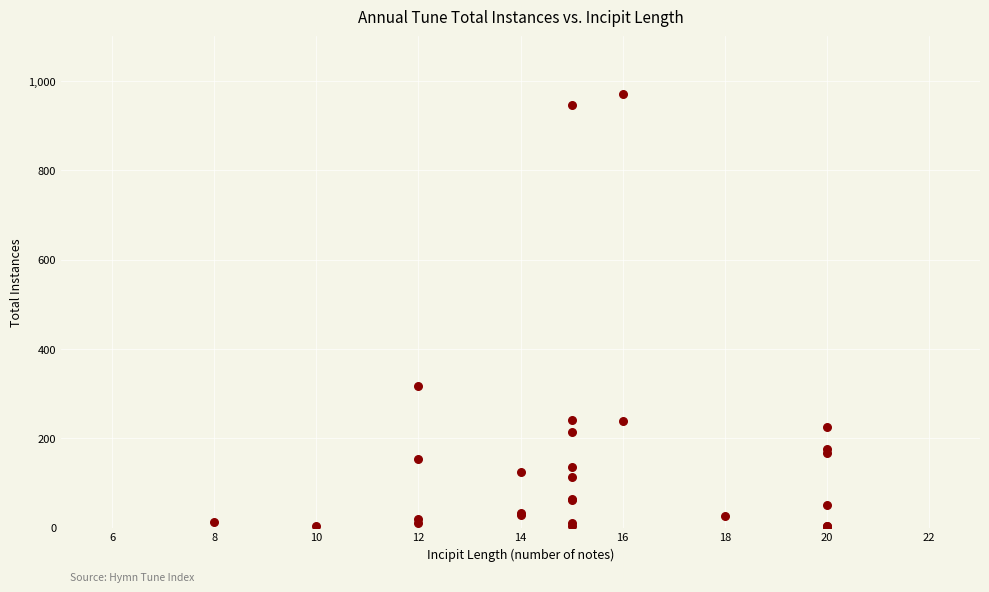

What Y value in the scatter plot is closest to 486?

318